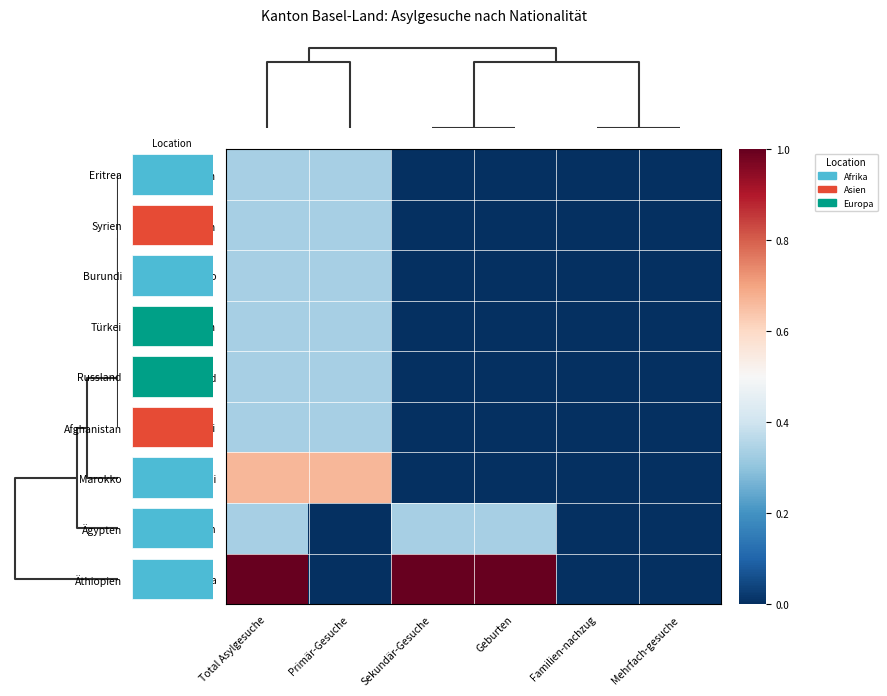

How many categories are shown in the chart?

6